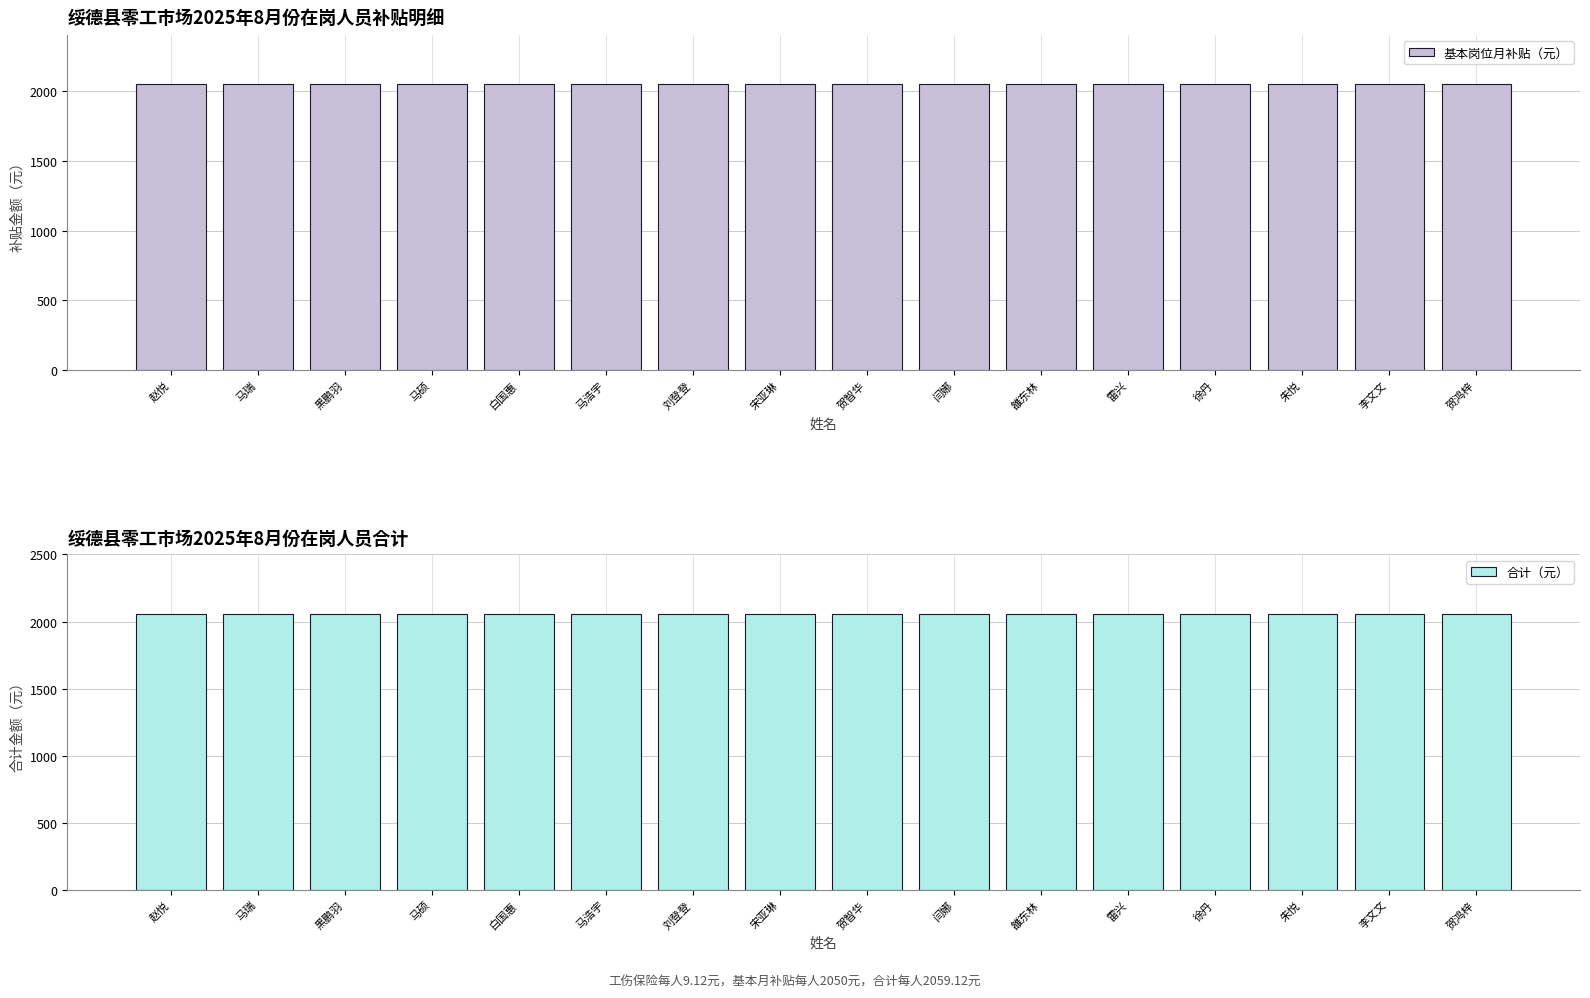

At which label does 合计（元） reach its minimum?

赵悦